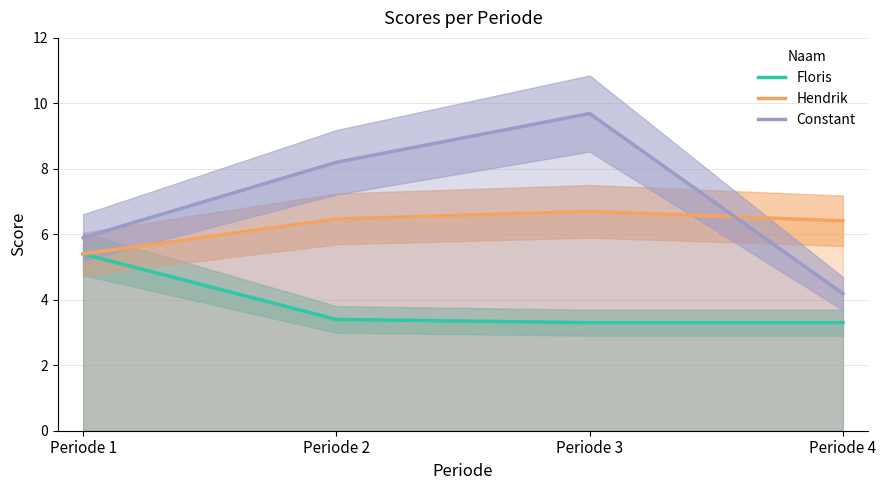

True or false: Hendrik and Constant intersect in this chart.

True